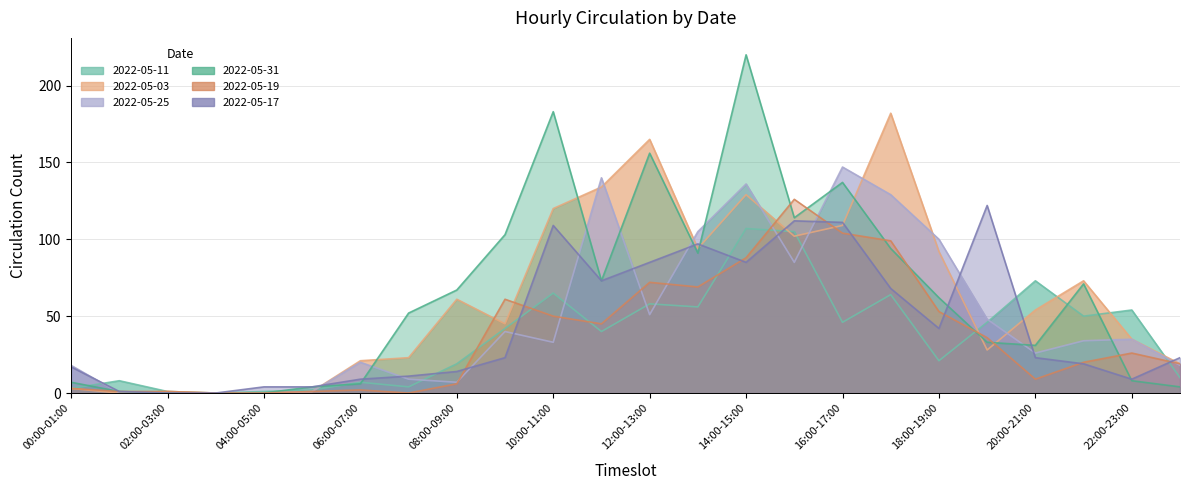

What are all the series names shown in the legend?

2022-05-11, 2022-05-03, 2022-05-25, 2022-05-31, 2022-05-19, 2022-05-17